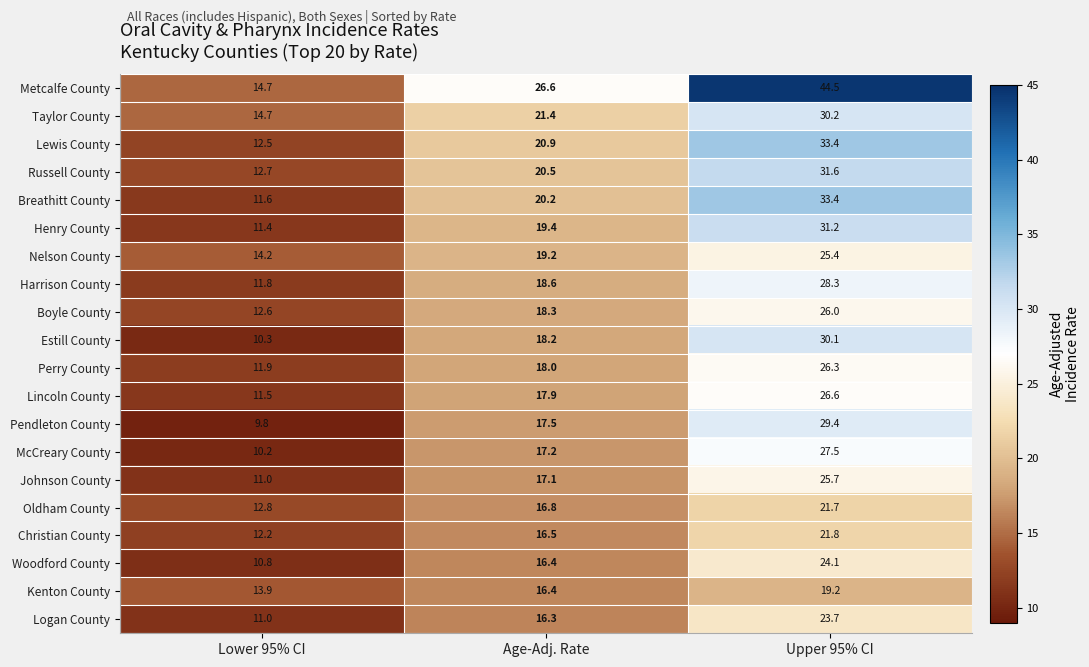

The Metcalfe County series shows 14.7 at Lower 95% CI. True or false?

True